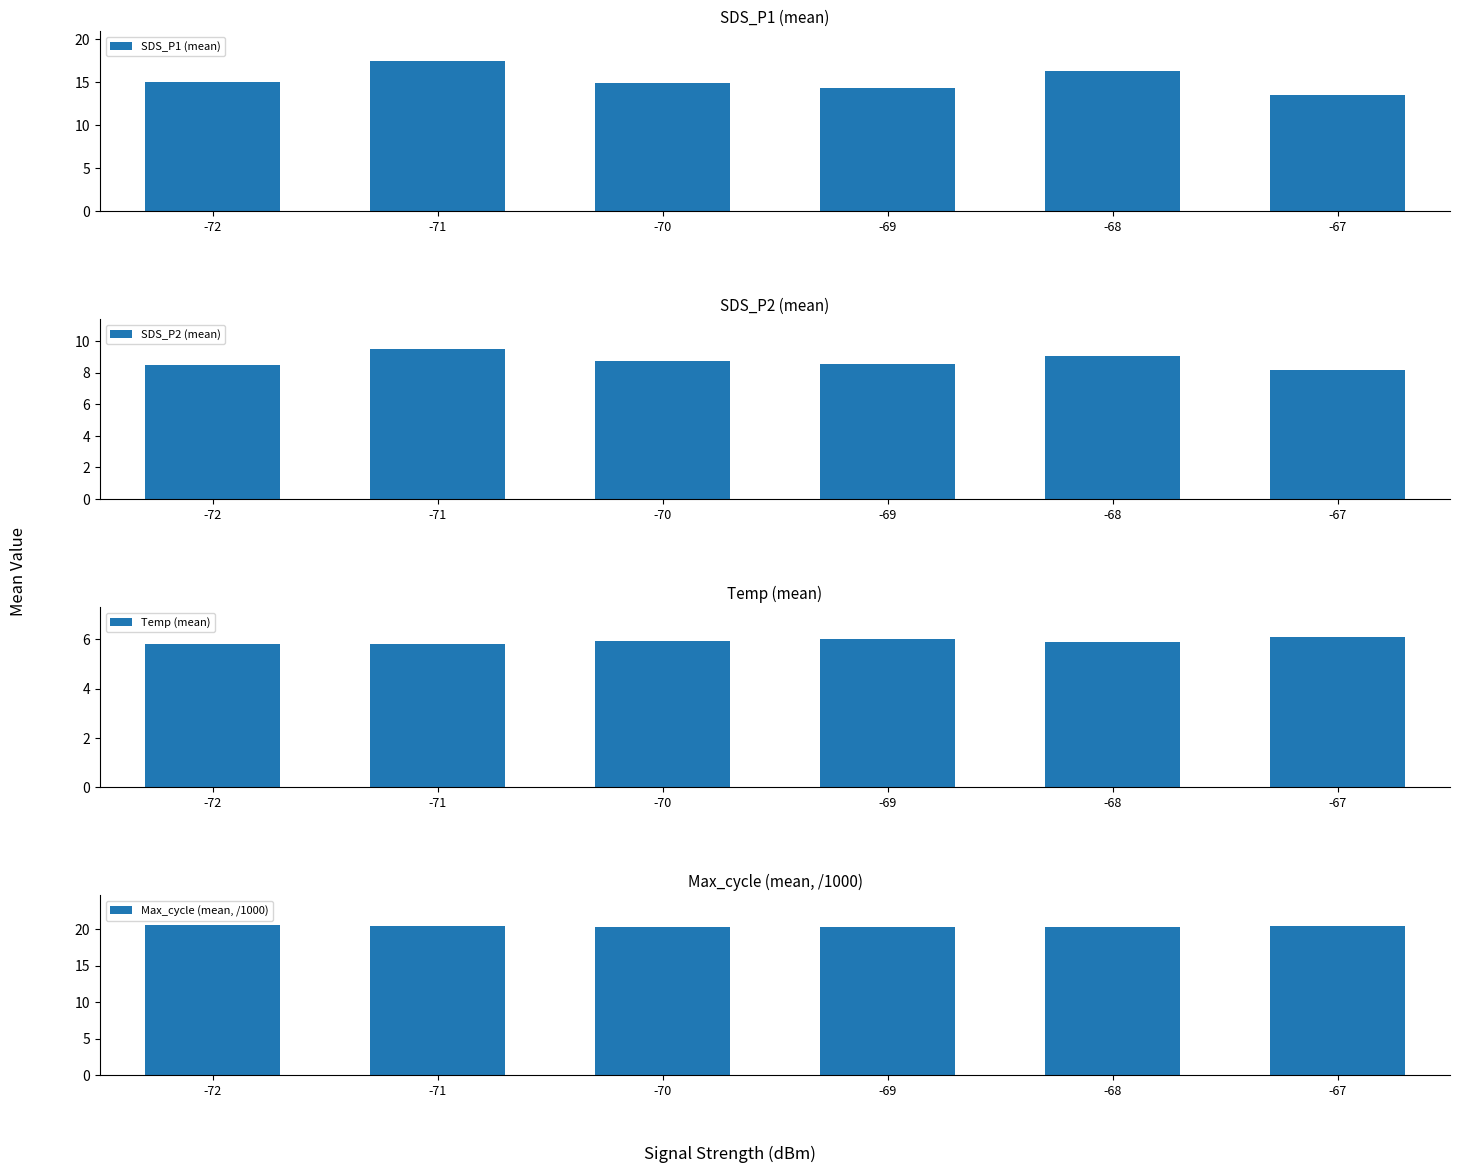

Which series changed the most between -70 and -69?

SDS_P1 (mean)